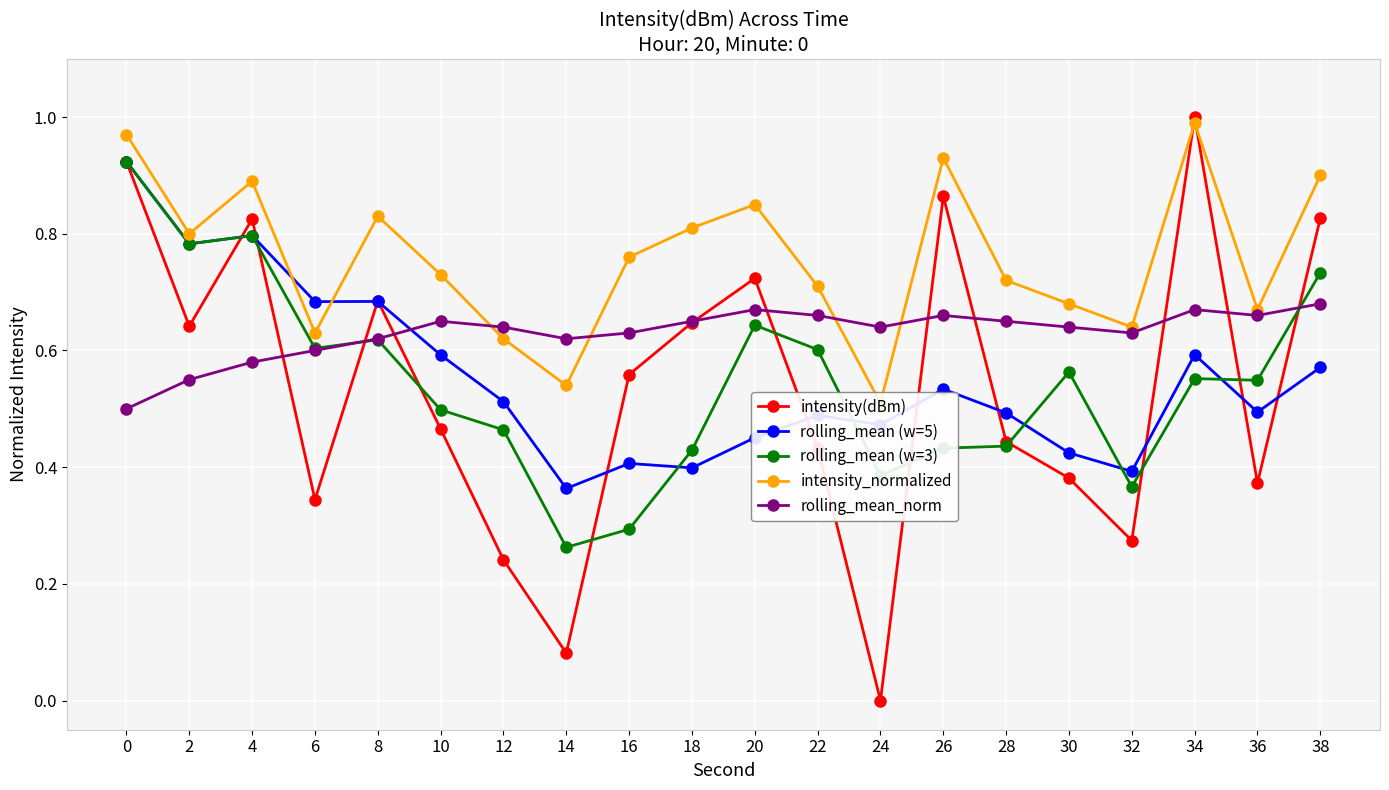

Which has a higher value, 22 or 28?

28